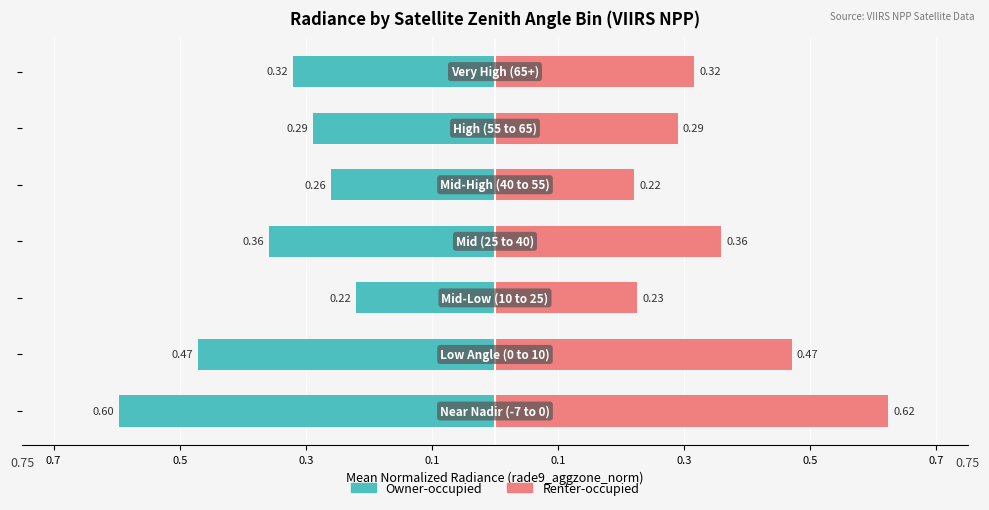

The value of Owner-occupied at 0.7 is -0.3. True or false?

False